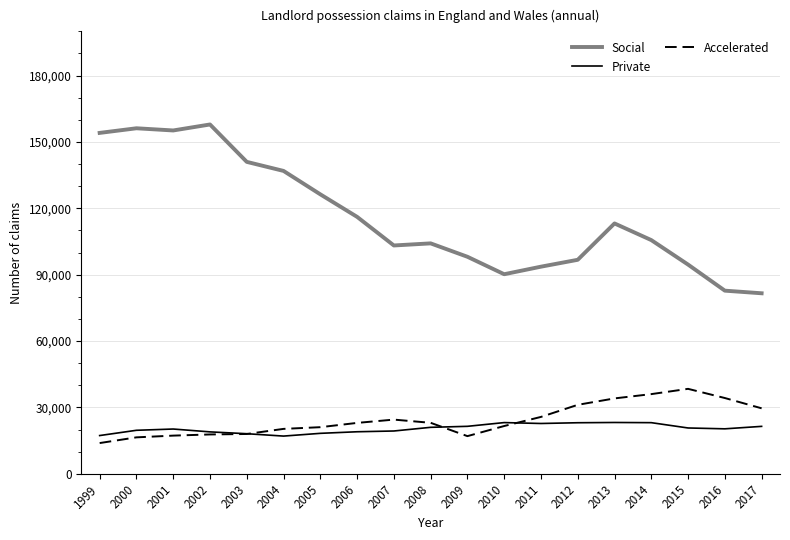

What is the spread (max minus min) of values at 2004?

119871